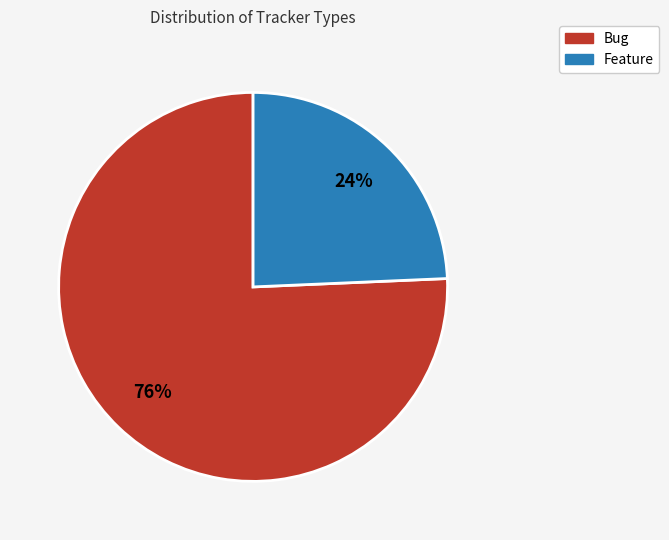

True or false: Bug accounts for 76% of the total.

True